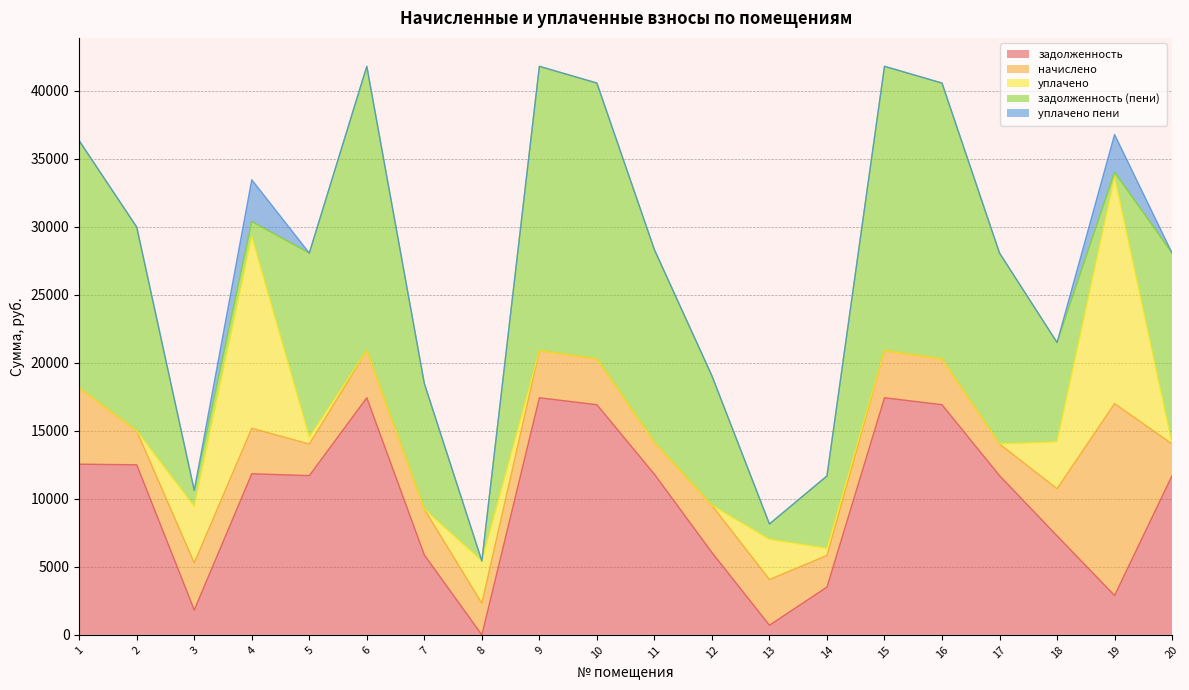

Which series has the widest spread of values?

задолженность (пени)